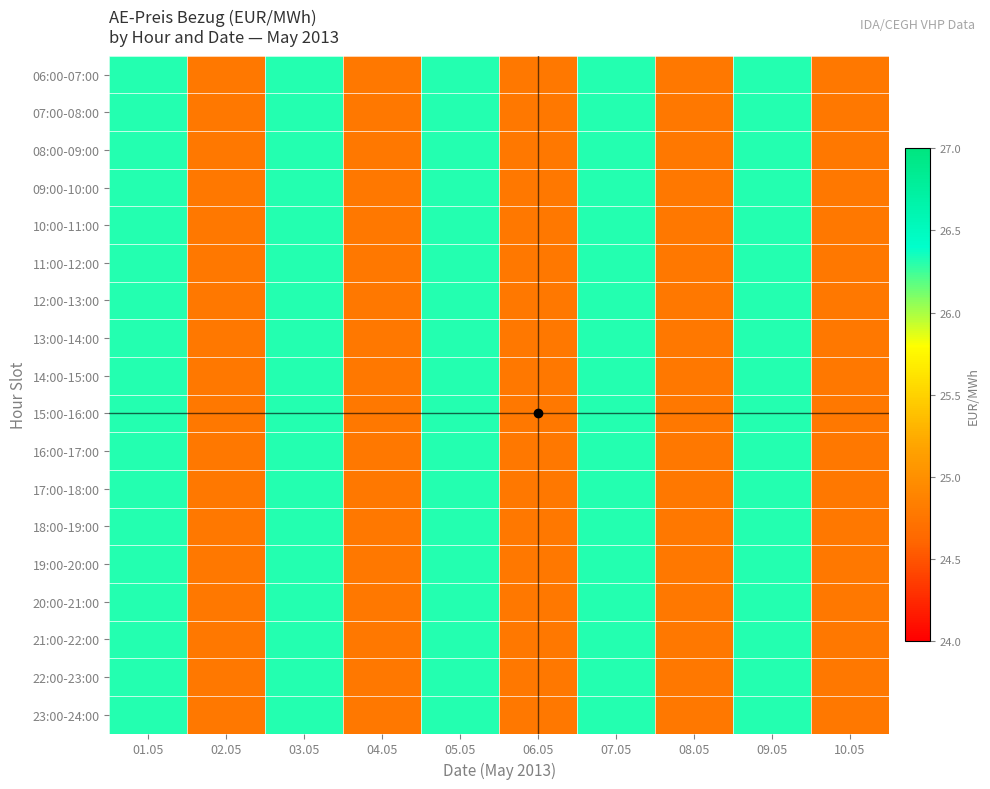

Reading left to right, what are all the values shown in this chart?

06:00-07:00: 01.05=26.3	02.05=24.8	03.05=26.3	04.05=24.8	05.05=26.3	06.05=24.8	07.05=26.3	08.05=24.8	09.05=26.3	10.05=24.8
07:00-08:00: 01.05=26.3	02.05=24.8	03.05=26.3	04.05=24.8	05.05=26.3	06.05=24.8	07.05=26.3	08.05=24.8	09.05=26.3	10.05=24.8
08:00-09:00: 01.05=26.3	02.05=24.8	03.05=26.3	04.05=24.8	05.05=26.3	06.05=24.8	07.05=26.3	08.05=24.8	09.05=26.3	10.05=24.8
09:00-10:00: 01.05=26.3	02.05=24.8	03.05=26.3	04.05=24.8	05.05=26.3	06.05=24.8	07.05=26.3	08.05=24.8	09.05=26.3	10.05=24.8
10:00-11:00: 01.05=26.3	02.05=24.8	03.05=26.3	04.05=24.8	05.05=26.3	06.05=24.8	07.05=26.3	08.05=24.8	09.05=26.3	10.05=24.8
11:00-12:00: 01.05=26.3	02.05=24.8	03.05=26.3	04.05=24.8	05.05=26.3	06.05=24.8	07.05=26.3	08.05=24.8	09.05=26.3	10.05=24.8
12:00-13:00: 01.05=26.3	02.05=24.8	03.05=26.3	04.05=24.8	05.05=26.3	06.05=24.8	07.05=26.3	08.05=24.8	09.05=26.3	10.05=24.8
13:00-14:00: 01.05=26.3	02.05=24.8	03.05=26.3	04.05=24.8	05.05=26.3	06.05=24.8	07.05=26.3	08.05=24.8	09.05=26.3	10.05=24.8
14:00-15:00: 01.05=26.3	02.05=24.8	03.05=26.3	04.05=24.8	05.05=26.3	06.05=24.8	07.05=26.3	08.05=24.8	09.05=26.3	10.05=24.8
15:00-16:00: 01.05=26.3	02.05=24.8	03.05=26.3	04.05=24.8	05.05=26.3	06.05=24.8	07.05=26.3	08.05=24.8	09.05=26.3	10.05=24.8
16:00-17:00: 01.05=26.3	02.05=24.8	03.05=26.3	04.05=24.8	05.05=26.3	06.05=24.8	07.05=26.3	08.05=24.8	09.05=26.3	10.05=24.8
17:00-18:00: 01.05=26.3	02.05=24.8	03.05=26.3	04.05=24.8	05.05=26.3	06.05=24.8	07.05=26.3	08.05=24.8	09.05=26.3	10.05=24.8
18:00-19:00: 01.05=26.3	02.05=24.8	03.05=26.3	04.05=24.8	05.05=26.3	06.05=24.8	07.05=26.3	08.05=24.8	09.05=26.3	10.05=24.8
19:00-20:00: 01.05=26.3	02.05=24.8	03.05=26.3	04.05=24.8	05.05=26.3	06.05=24.8	07.05=26.3	08.05=24.8	09.05=26.3	10.05=24.8
20:00-21:00: 01.05=26.3	02.05=24.8	03.05=26.3	04.05=24.8	05.05=26.3	06.05=24.8	07.05=26.3	08.05=24.8	09.05=26.3	10.05=24.8
21:00-22:00: 01.05=26.3	02.05=24.8	03.05=26.3	04.05=24.8	05.05=26.3	06.05=24.8	07.05=26.3	08.05=24.8	09.05=26.3	10.05=24.8
22:00-23:00: 01.05=26.3	02.05=24.8	03.05=26.3	04.05=24.8	05.05=26.3	06.05=24.8	07.05=26.3	08.05=24.8	09.05=26.3	10.05=24.8
23:00-24:00: 01.05=26.3	02.05=24.8	03.05=26.3	04.05=24.8	05.05=26.3	06.05=24.8	07.05=26.3	08.05=24.8	09.05=26.3	10.05=24.8